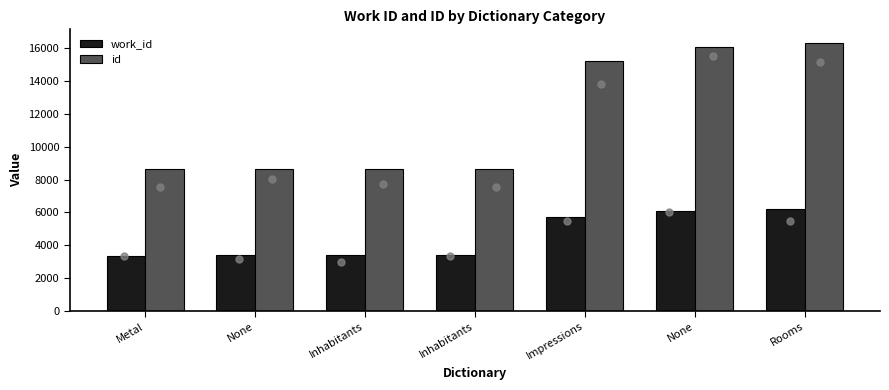

Which series contains the lowest Y value?

work_id